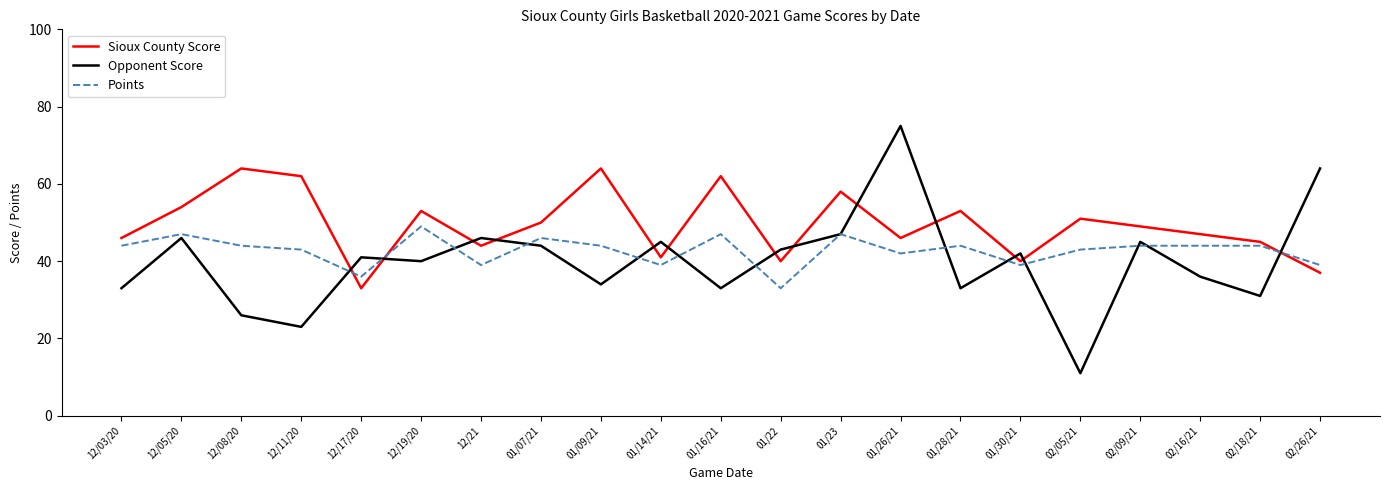

What is the minimum value for Opponent Score?

11